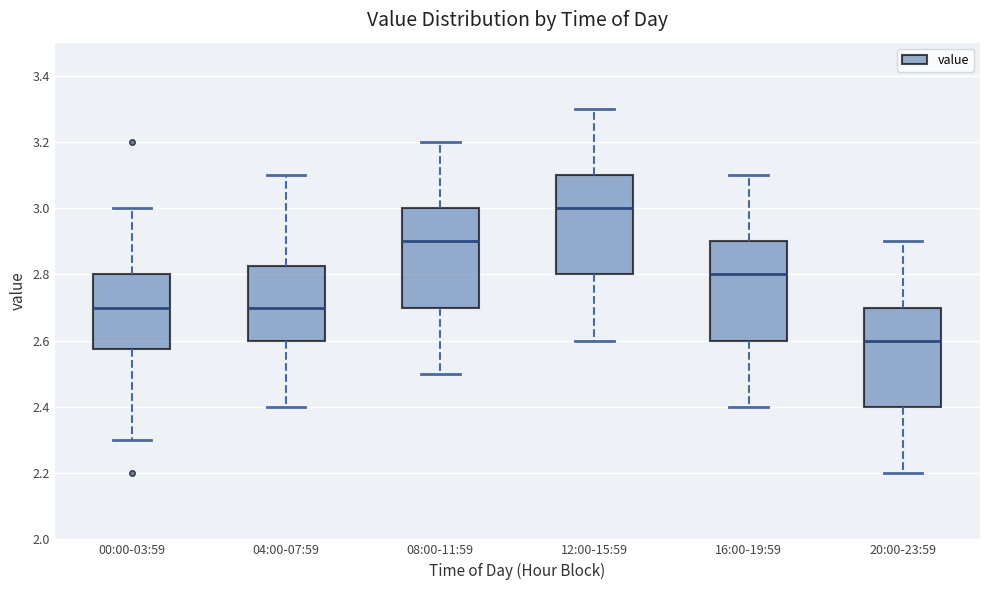

Where is the upper edge of the box for 00:00-03:59 on the y-axis? The values are not printed on the chart, so give them approximately, as read against the axis.

2.80